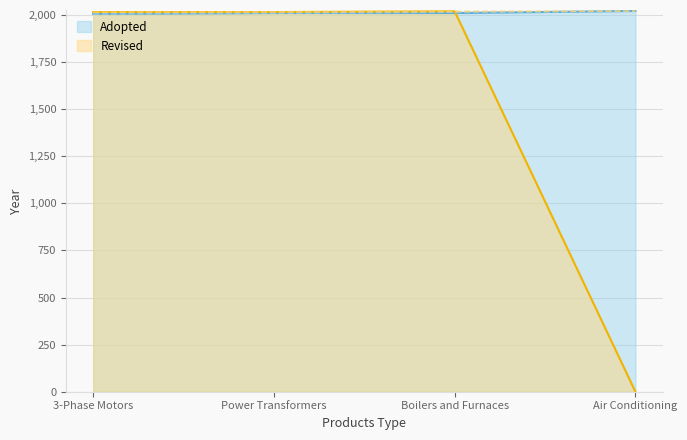

Reading left to right, transcribe all the data shown in this chart.

Adopted: 2005	2010	2010	2021
Revised: 2015	2015	2019	0